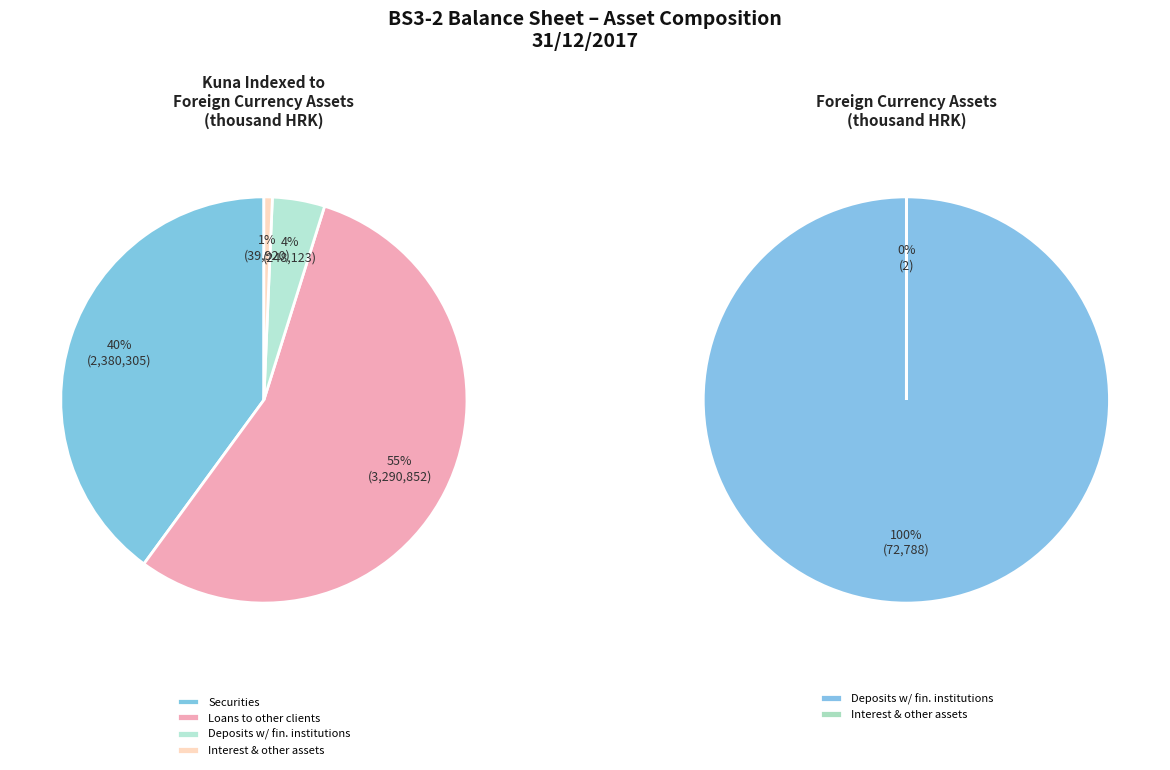

To the nearest percent, what is the difference between the largest and smallest slice percentages?

100%